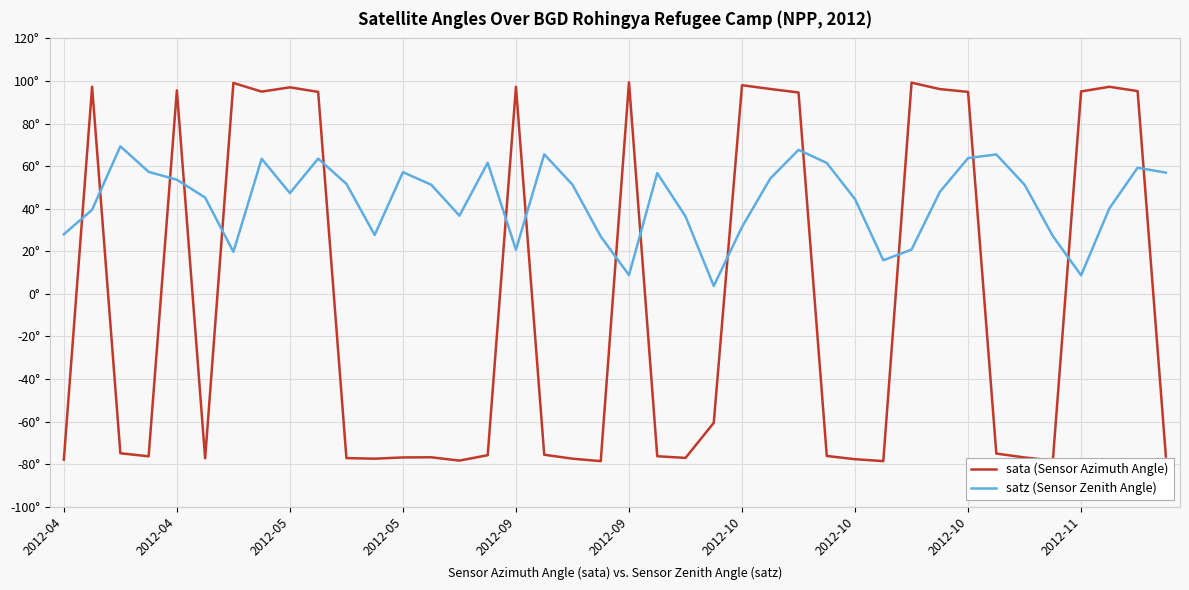

Which series has the largest range (max minus min)?

sata (Sensor Azimuth Angle)